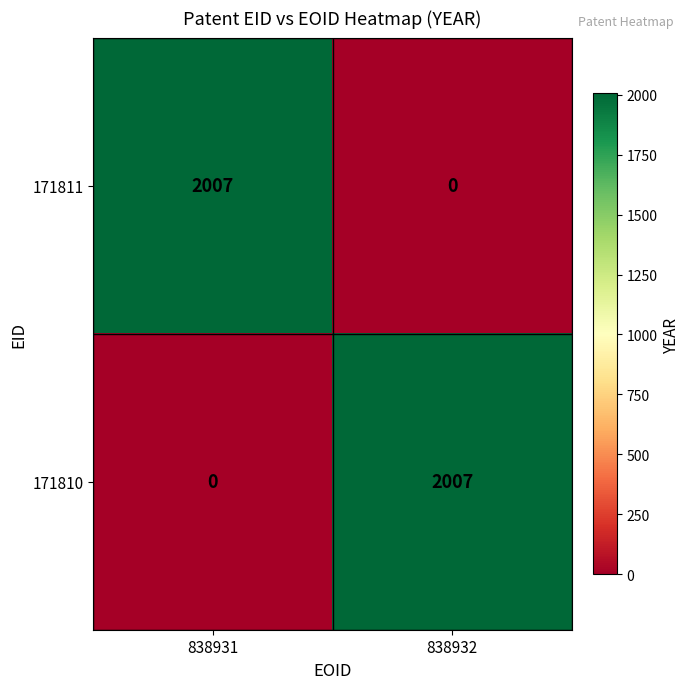

Reading right to left, what are all the values shown in this chart?

171811: 838932=0	838931=2007
171810: 838932=2007	838931=0